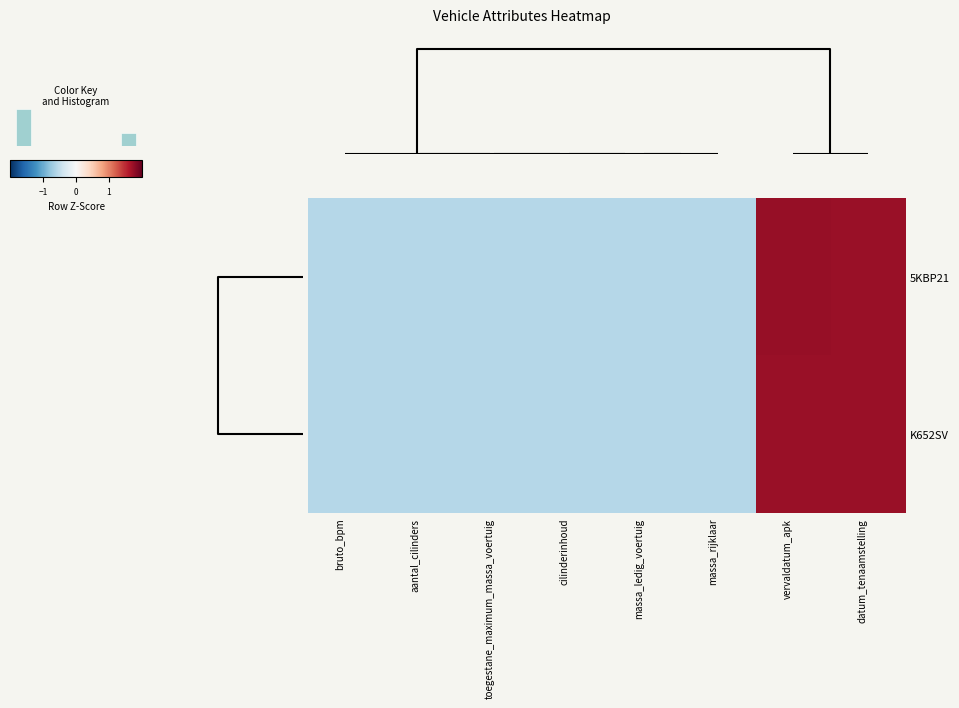

What is the greatest value displayed?

1.7